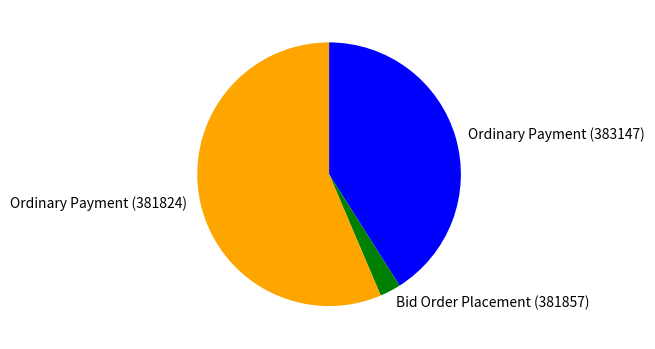

How many slices are in this pie chart?

3